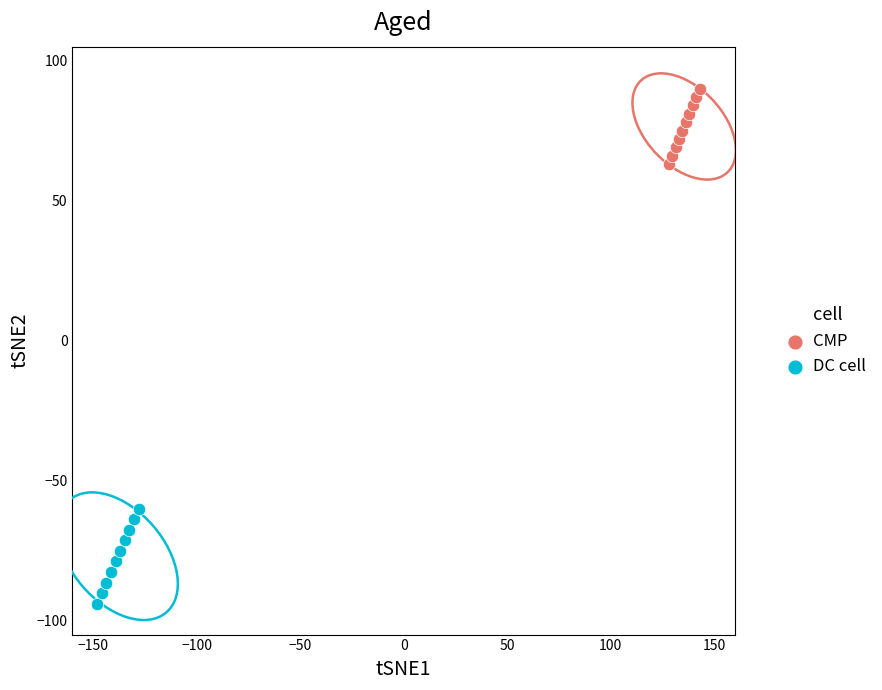

Which series has the largest Y range (max minus min)?

DC cell